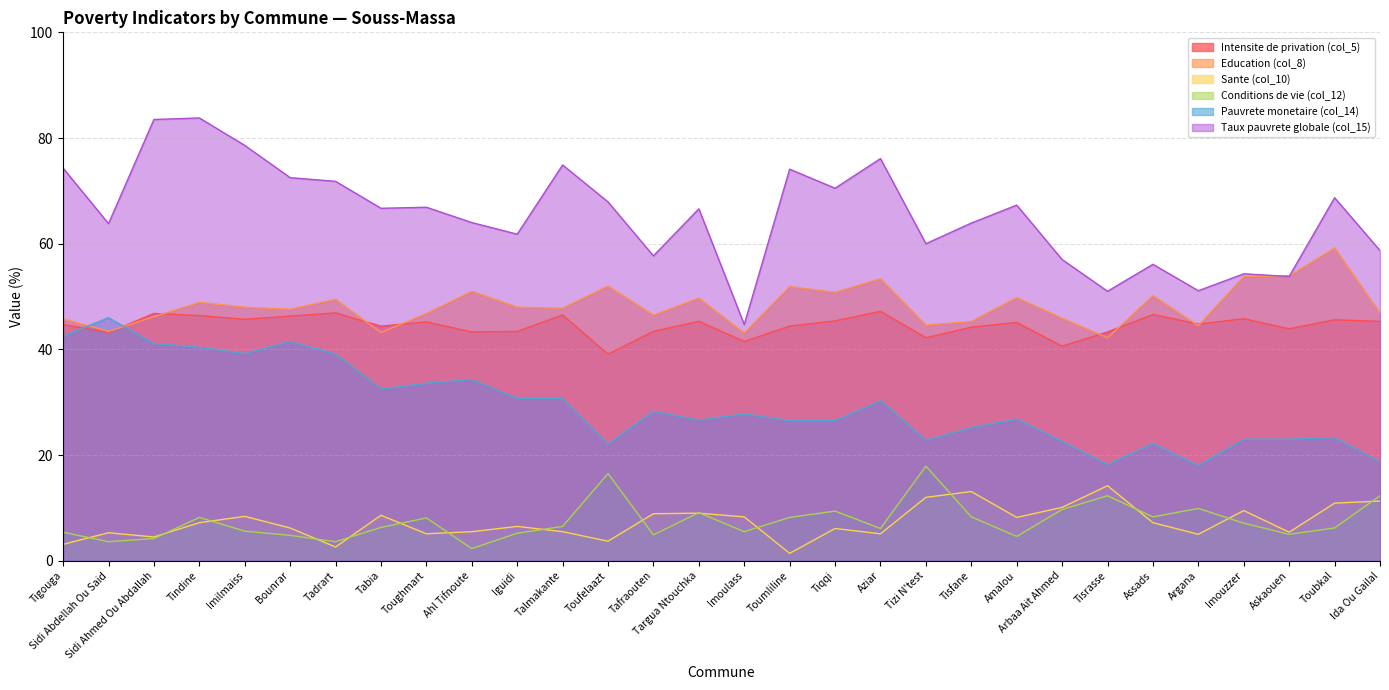

List the labels in order of Pauvrete monetaire (col_14) value, smallest first.

Argana, Tisrasse, Ida Ou Gailal, Toufelaazt, Assads, Arbaa Ait Ahmed, Tizi N'test, Imouzzer, Askaouen, Toubkal, Tisfane, Toumliline, Tiqqi, Targua Ntouchka, Amalou, Imoulass, Tafraouten, Aziar, Iguidi, Talmakante, Tabia, Toughmart, Ahl Tifnoute, Tadrart, Imilmaiss, Tindine, Sidi Ahmed Ou Abdallah, Bounrar, Tigouga, Sidi Abdellah Ou Said